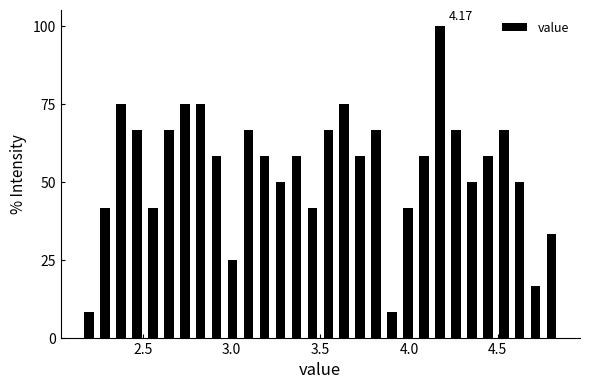

Read against the x-axis, roughly where is the centre of the tallest bar?

4.20